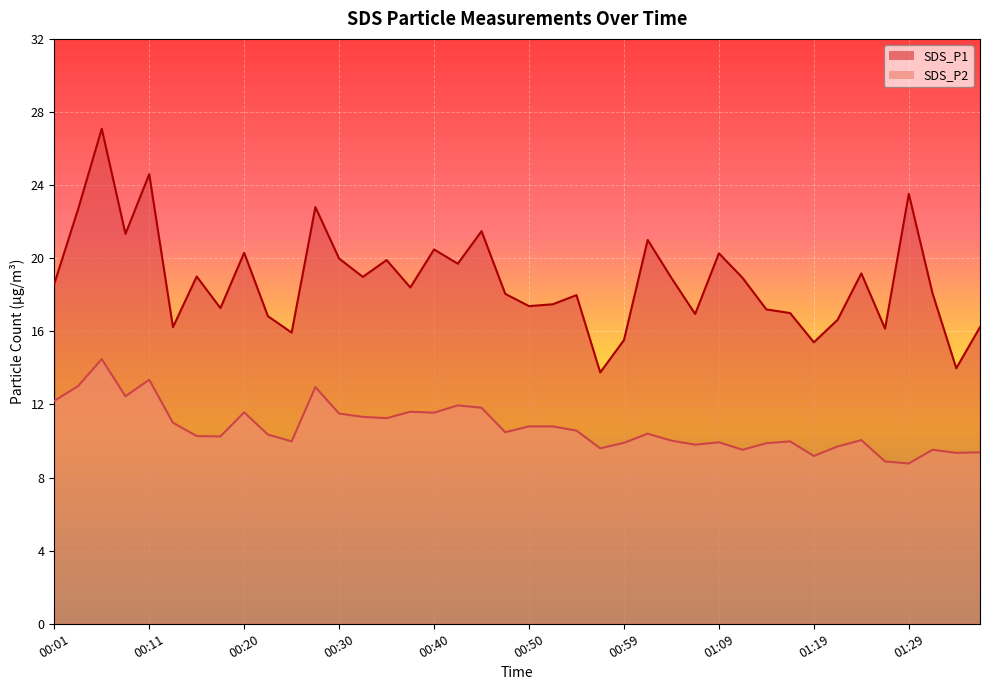

What are all the series names shown in the legend?

SDS_P1, SDS_P2